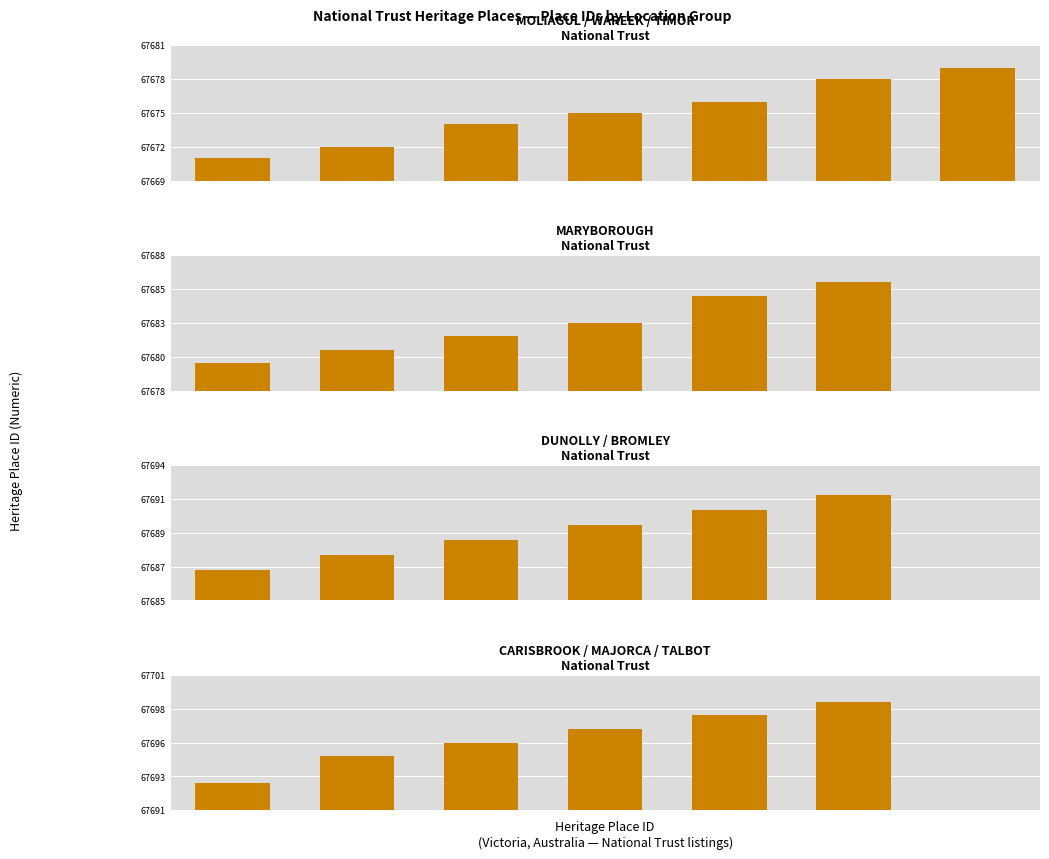

Are the bars grouped side by side (vs. stacked)?

No